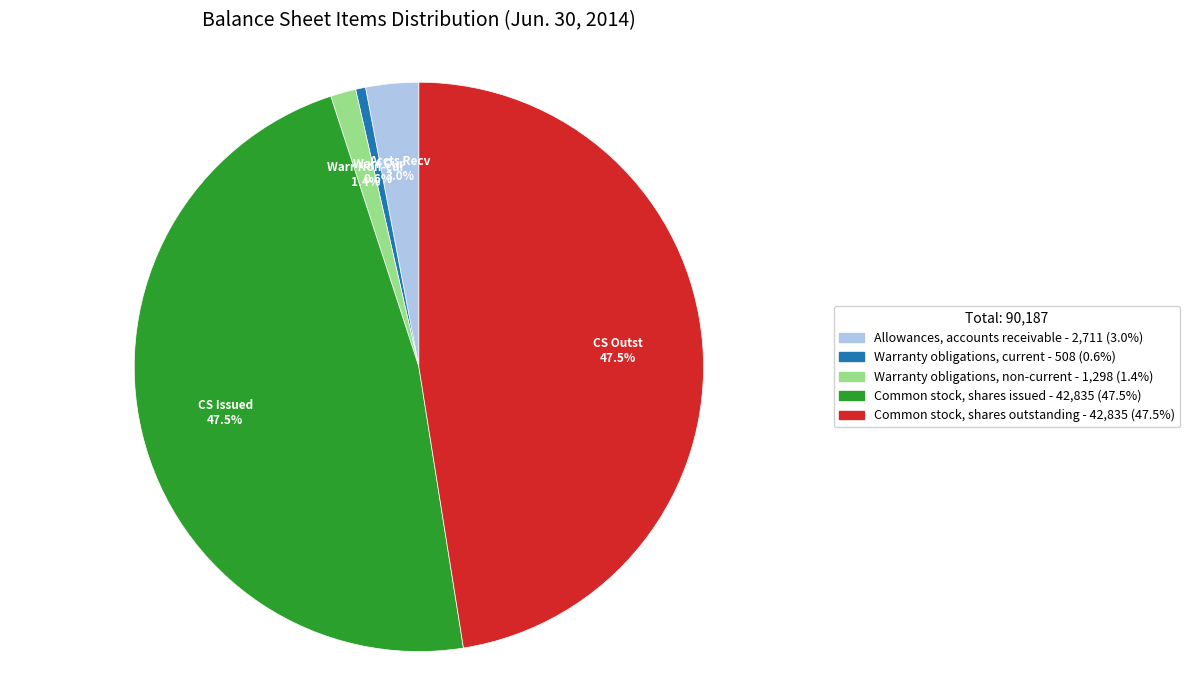

Is the sum of Allowances, accounts receivable and Common stock, shares outstanding greater than half?

Yes